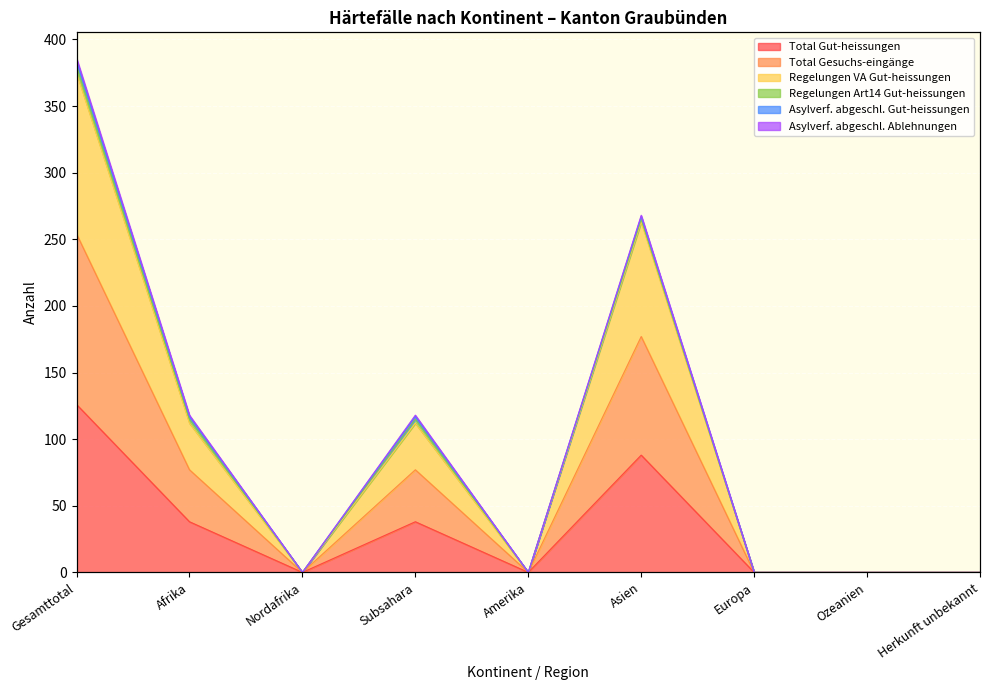

Is it true that Total Gesuchs-eingänge equals 267 at Asien?

True